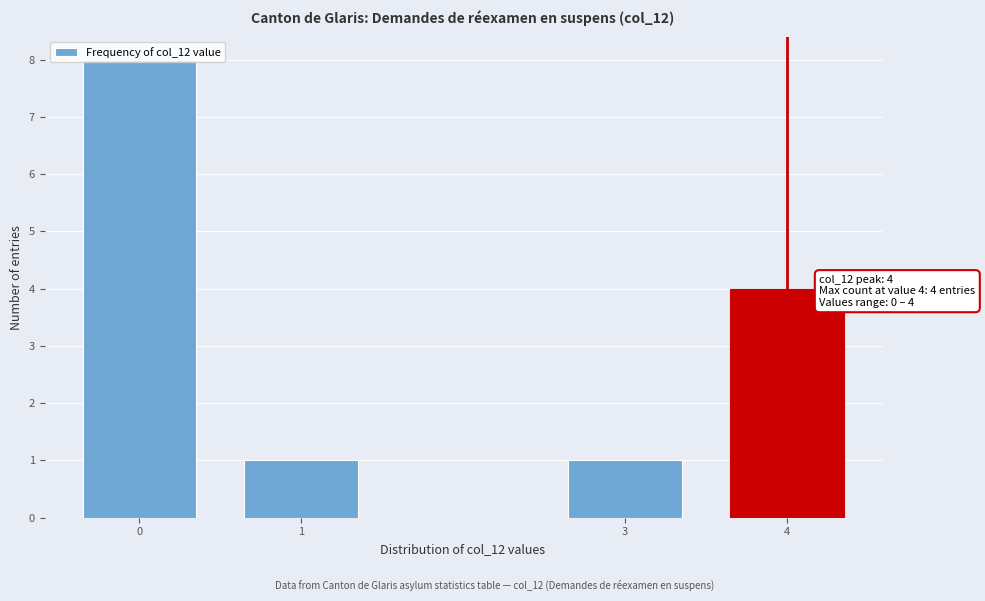

What is the value of the 3rd bar from the left?

1